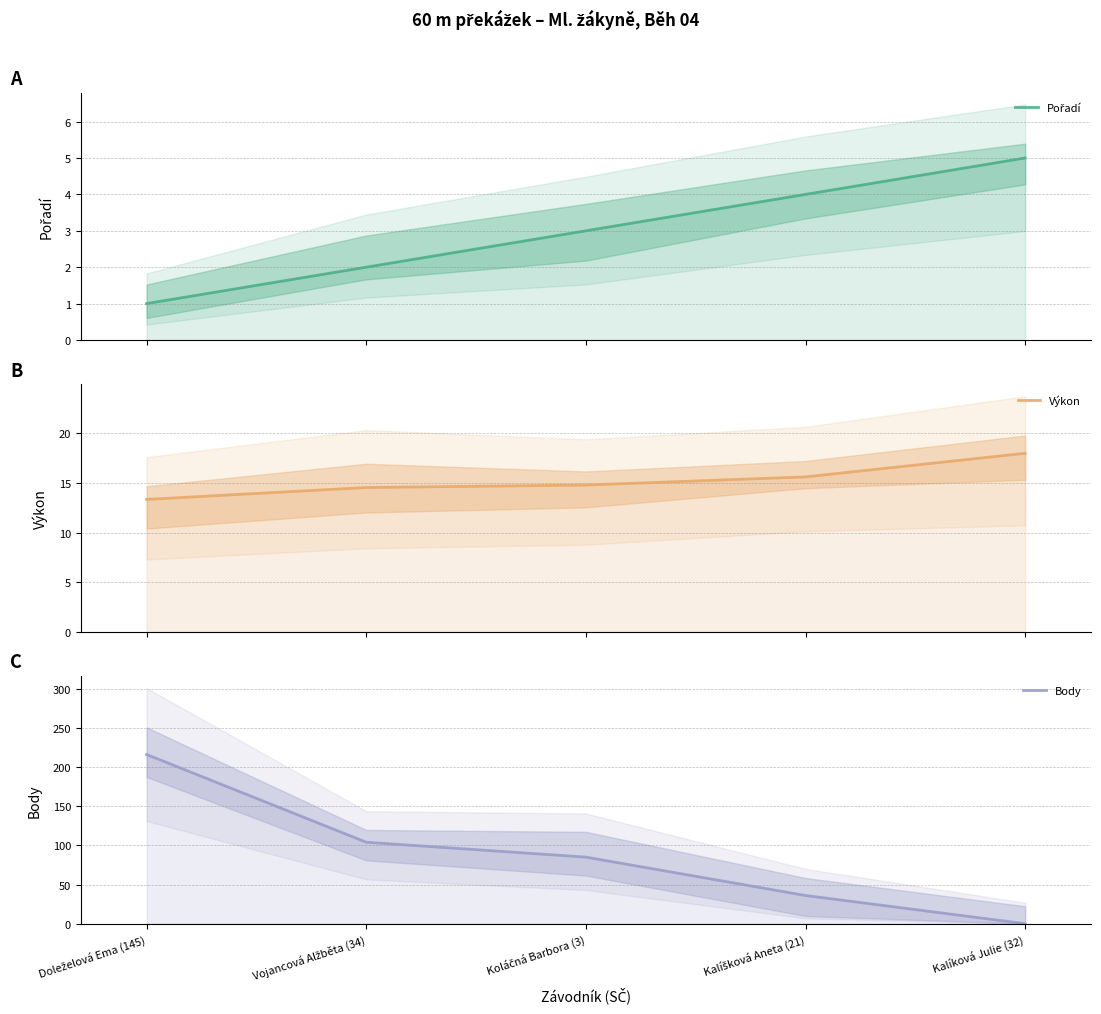

At which label does Body first exceed 85?

Doleželová Ema (145)